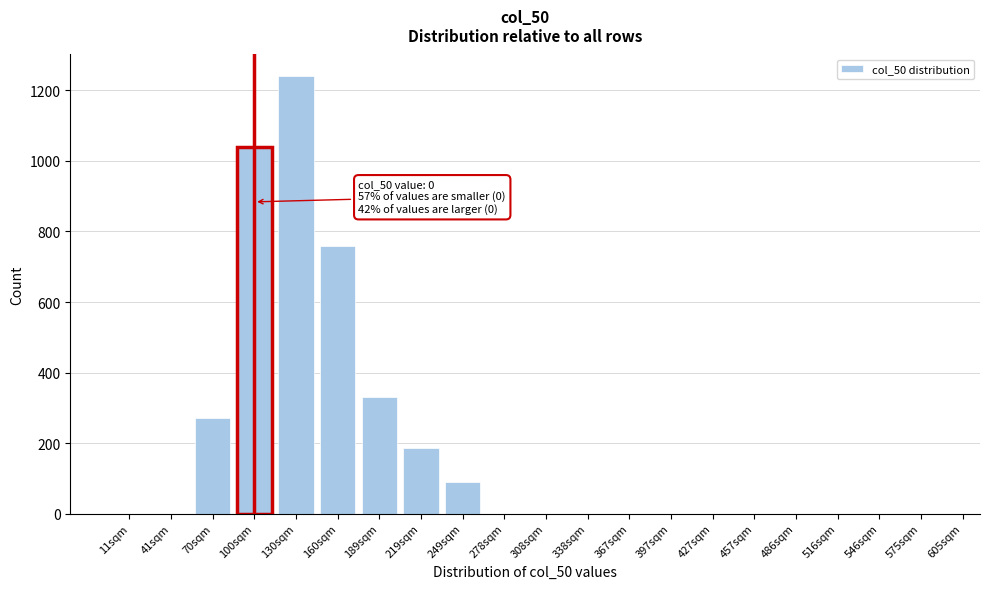

Reading left to right, extract all data points from this chart.

11sqm=0	41sqm=0	70sqm=270	100sqm=1040	130sqm=1240	160sqm=760	189sqm=330	219sqm=185	249sqm=90	278sqm=0	308sqm=0	338sqm=0	367sqm=0	397sqm=0	427sqm=0	457sqm=0	486sqm=0	516sqm=0	546sqm=0	575sqm=0